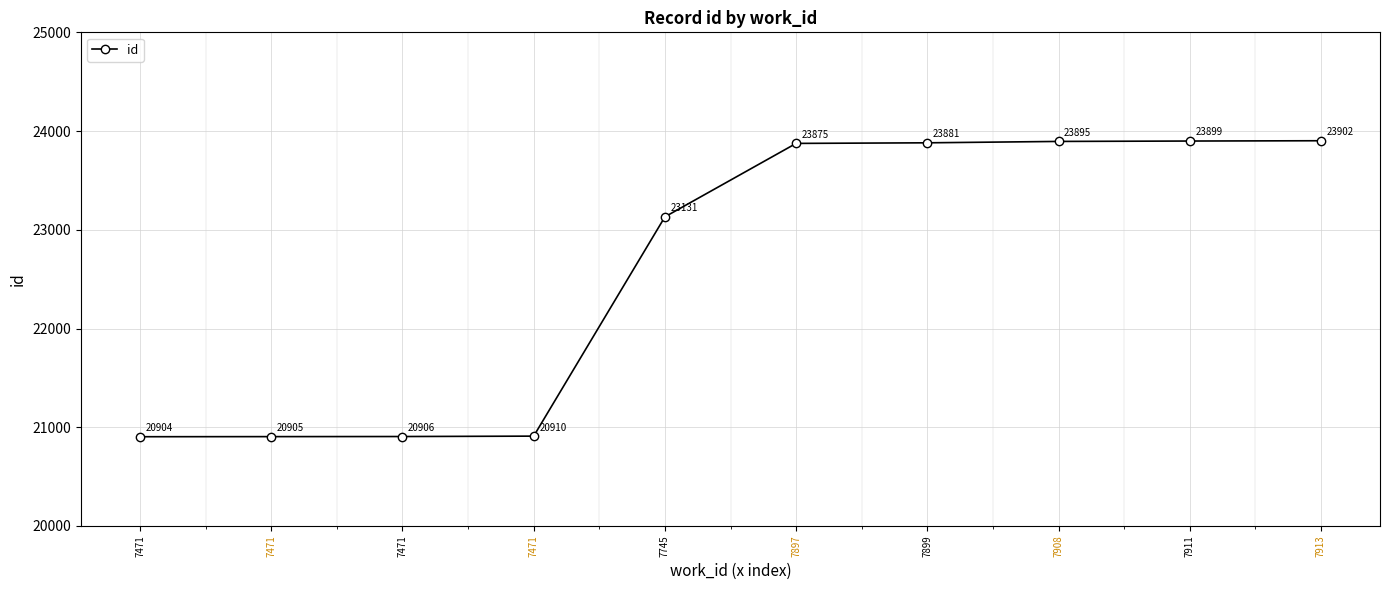

How many categories are shown in the chart?

10